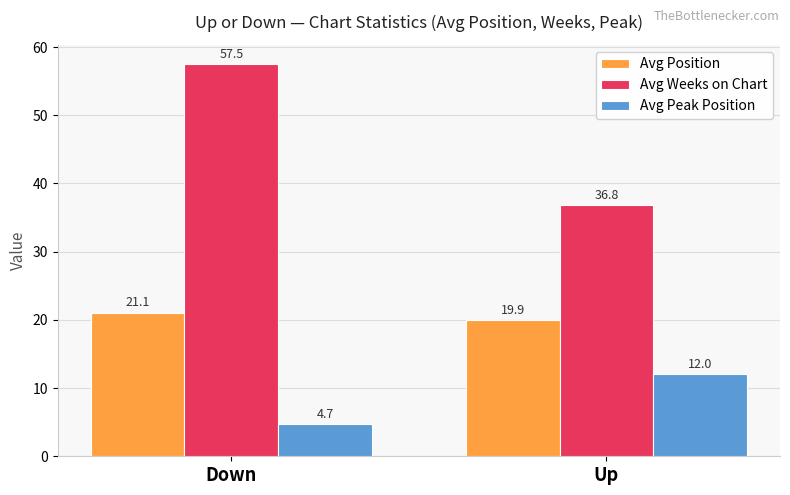

What is the sum of all Avg Position values?

41.0